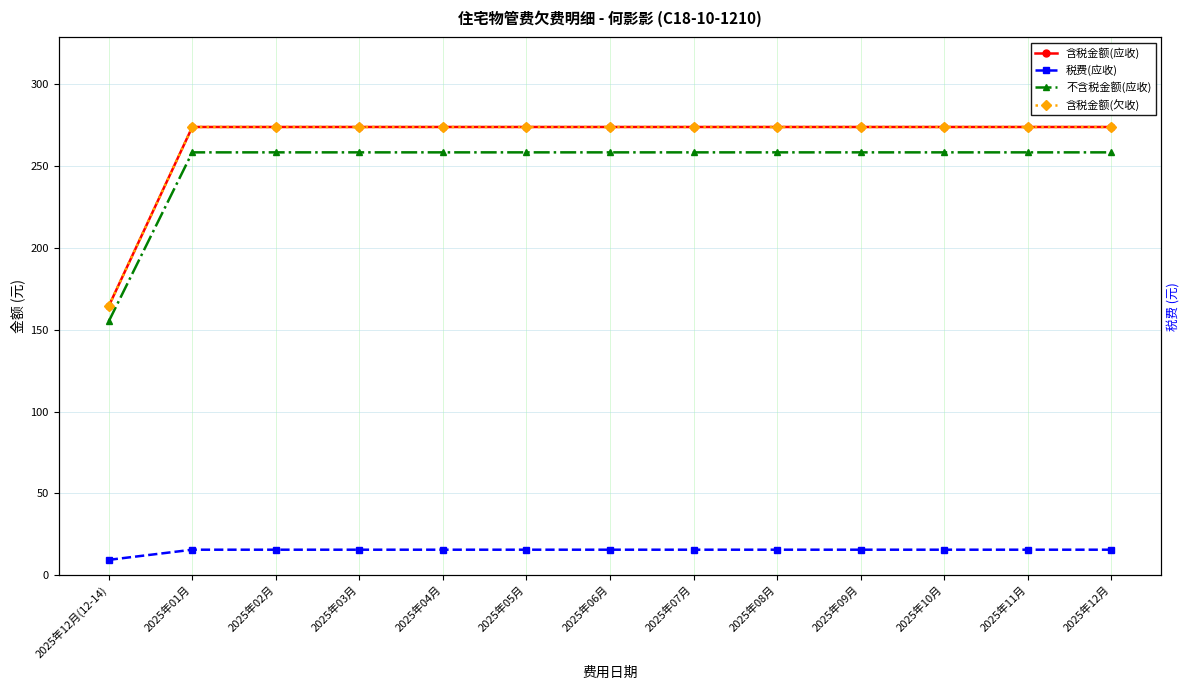

At how many categories does at least one series exceed 227?

12